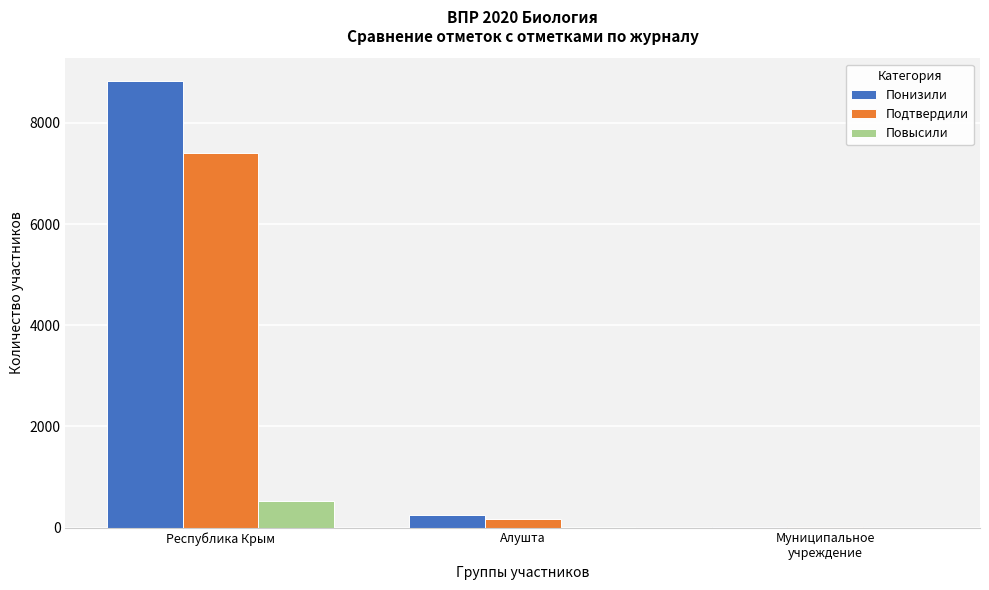

The Подтвердили series shows 2223 at Республика Крым. True or false?

False